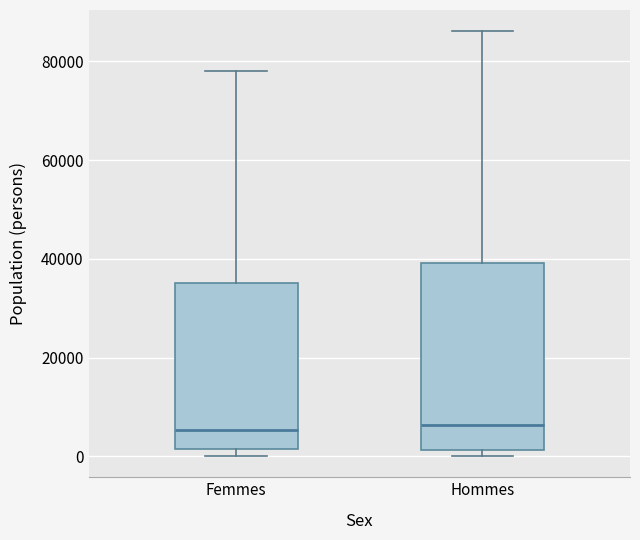

Which box is the tallest, from its lower edge to its upper edge?

Hommes